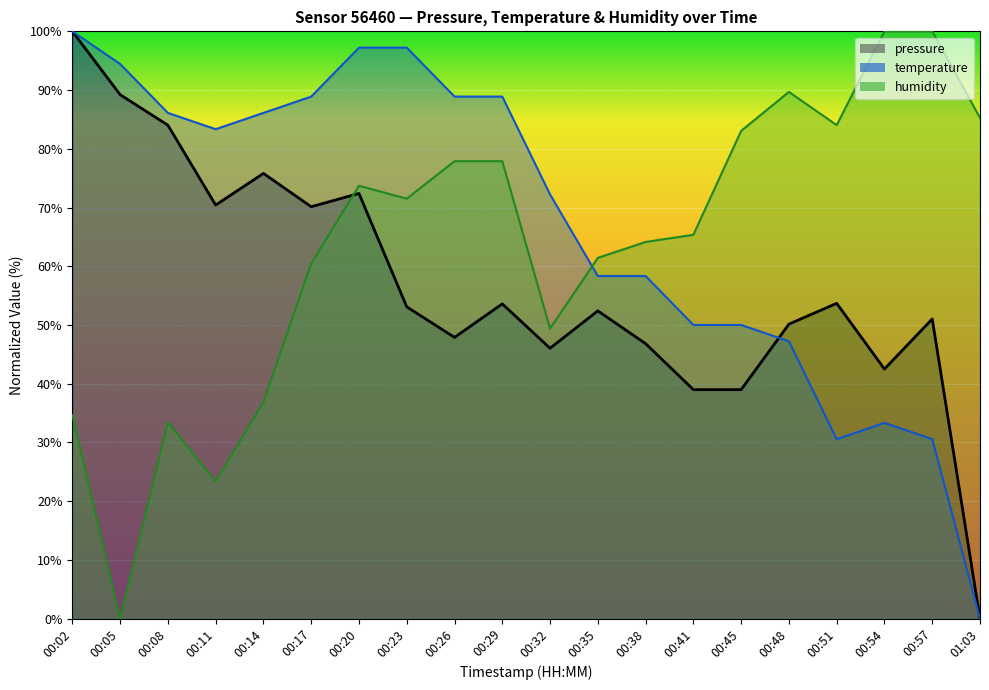

At which category is the sum across all series the highest?

00:20